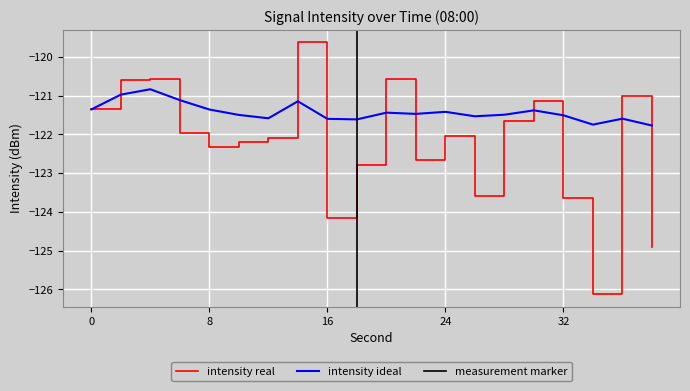

What is the highest value of the intensity ideal series?

-120.8